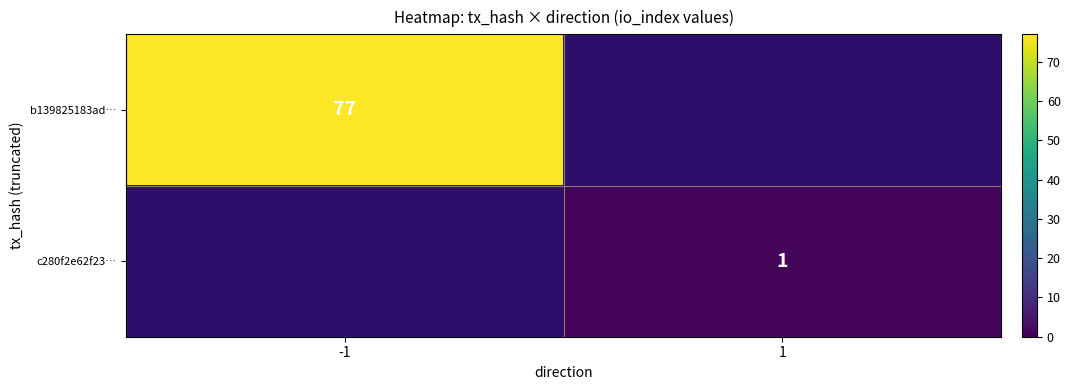

The value of b139825183ad… at -1 is 128. True or false?

False